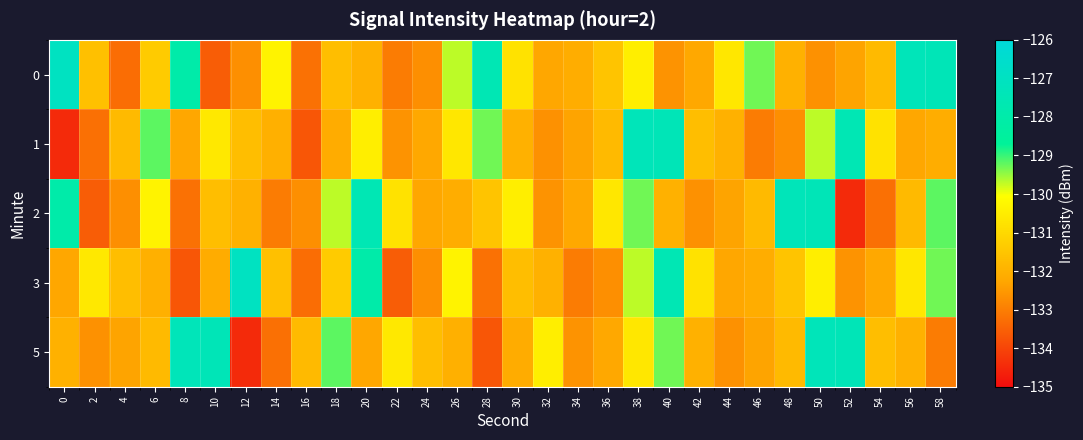

What is the spread (max minus min) of values at 12?

7.4